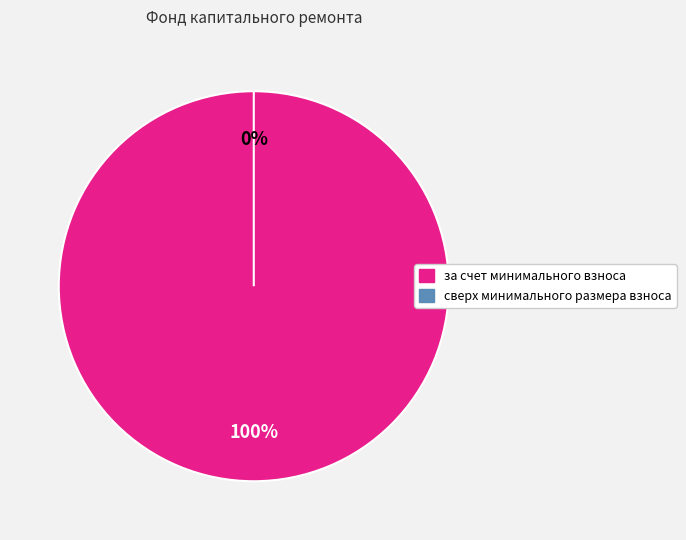

What is the smallest slice in the pie chart?

сверх минимального размера взноса